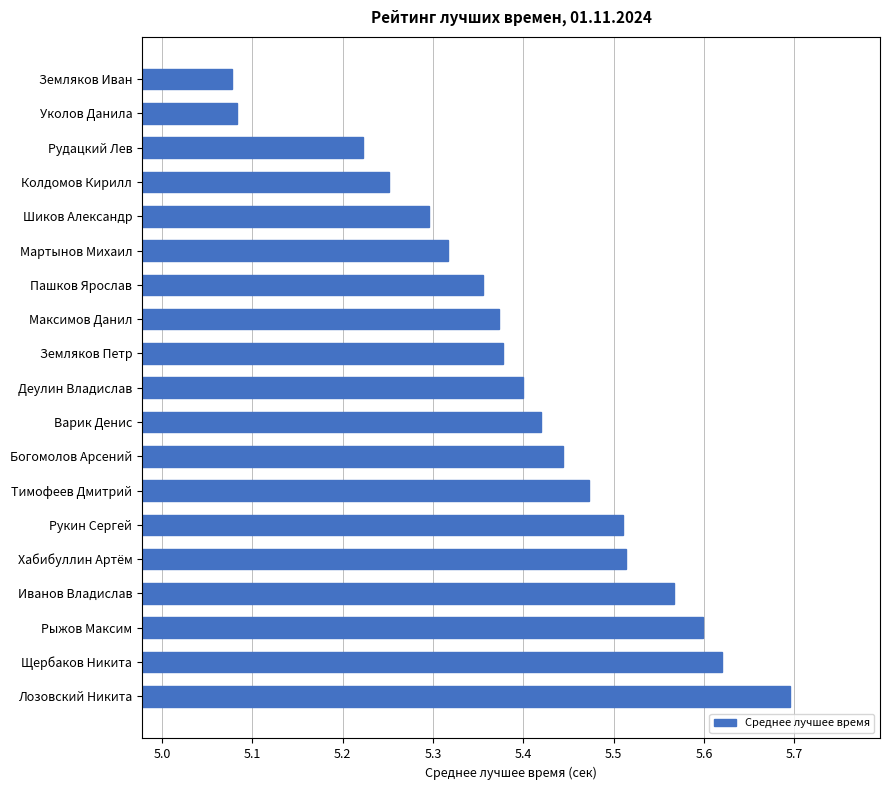

How many values are between 5 and 6?

19